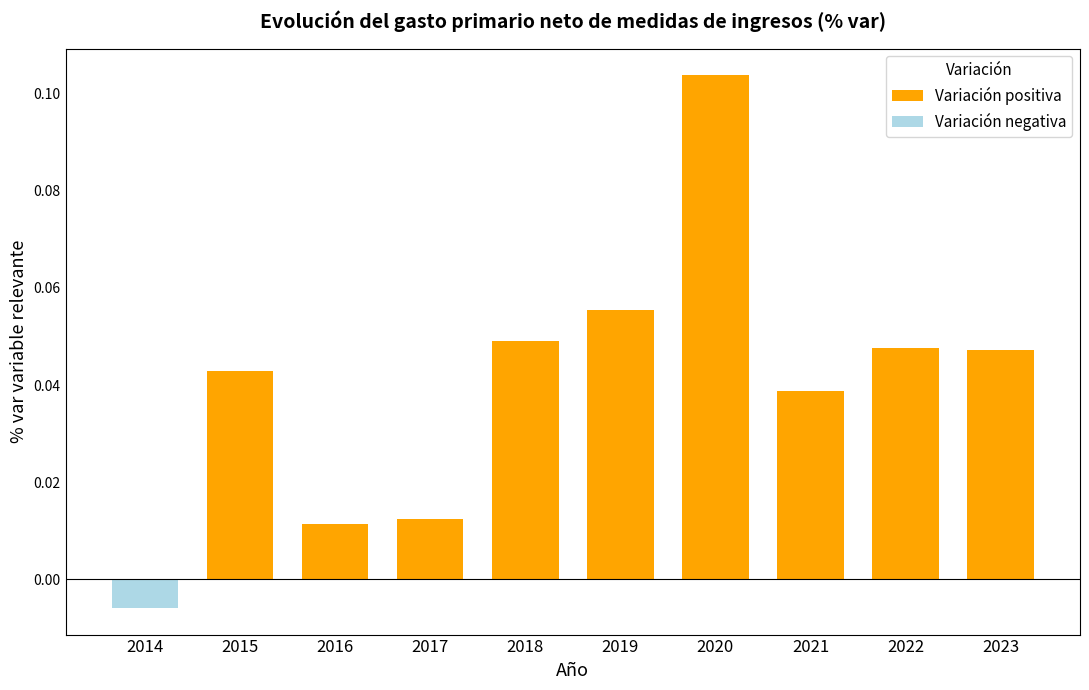

Is the value of Variación negativa at 2018 greater than the value of Variación positiva at 2019?

No